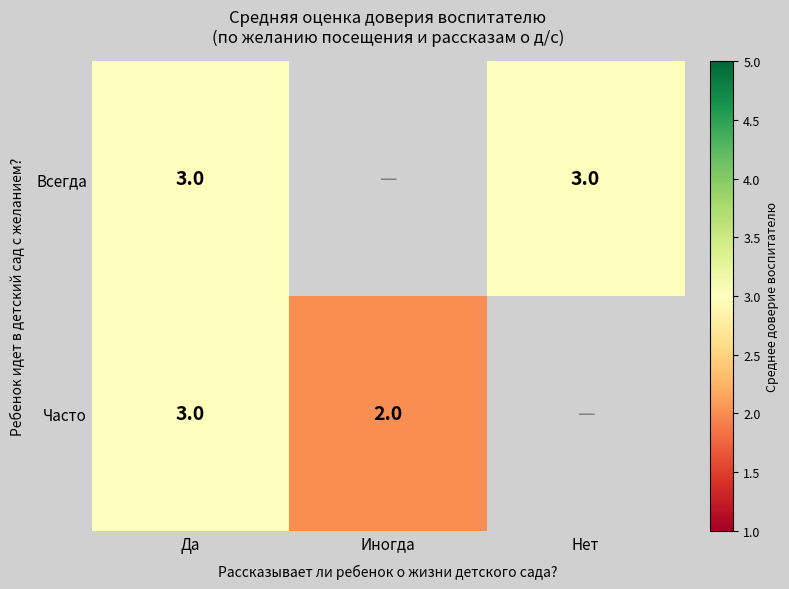

True or false: Всегда has a value of 3 at Нет.

True